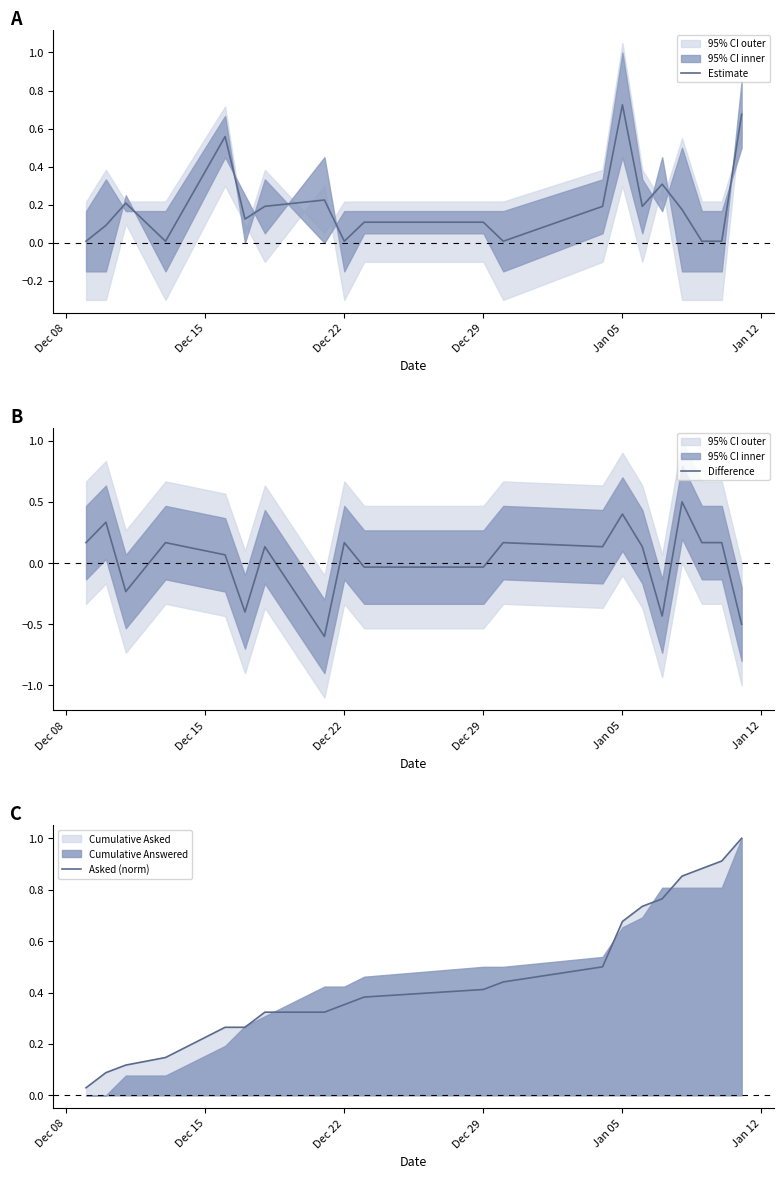

Which series has the widest spread of values?

Difference